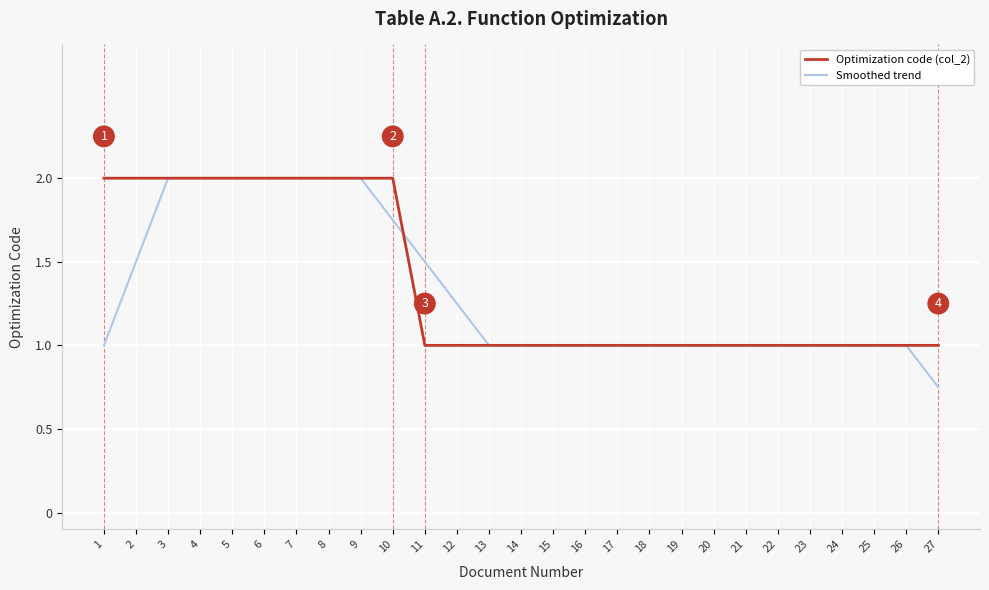

True or false: Optimization code (col_2) and Smoothed trend intersect in this chart.

True